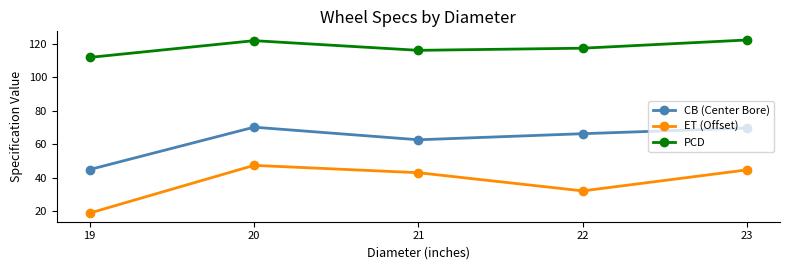

What is the difference between the maximum and minimum values in the CB (Center Bore) series?

25.3